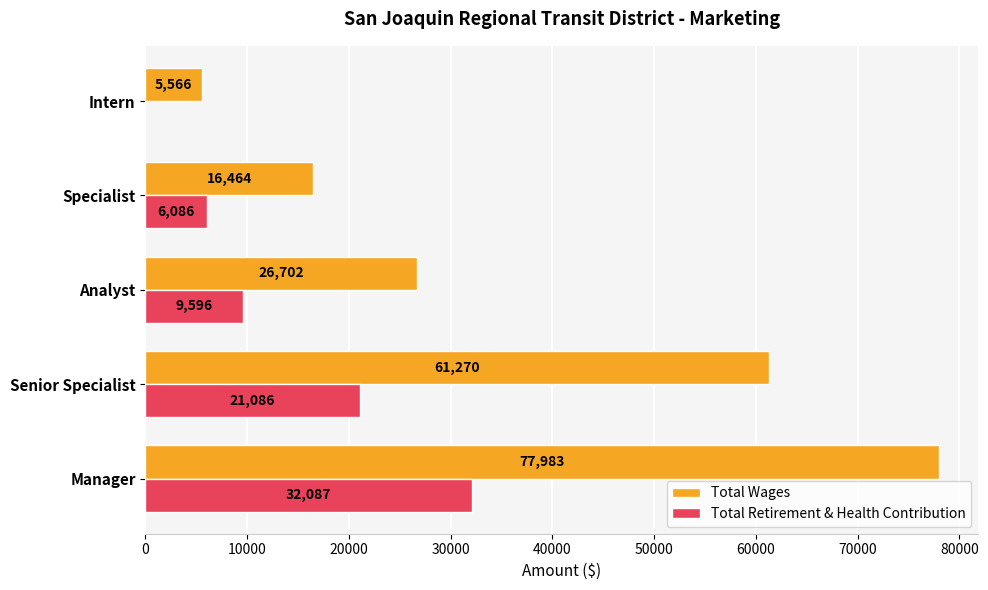

Which series has the largest total across all categories?

Total Wages